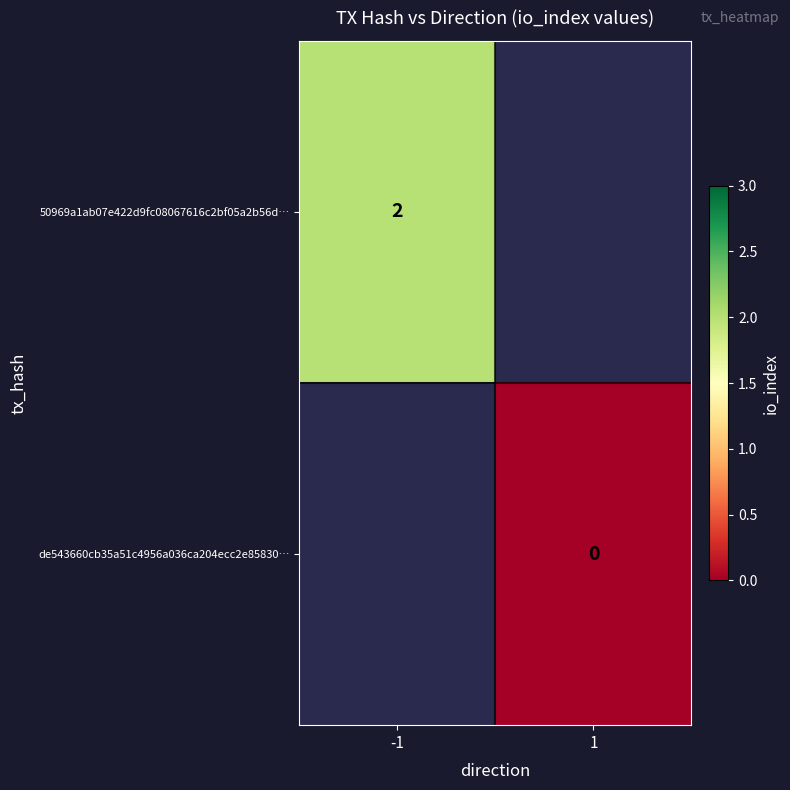

List the labels in order of de543660cb35a51c4956a036ca204ecc2e85830… value, largest first.

-1, 1